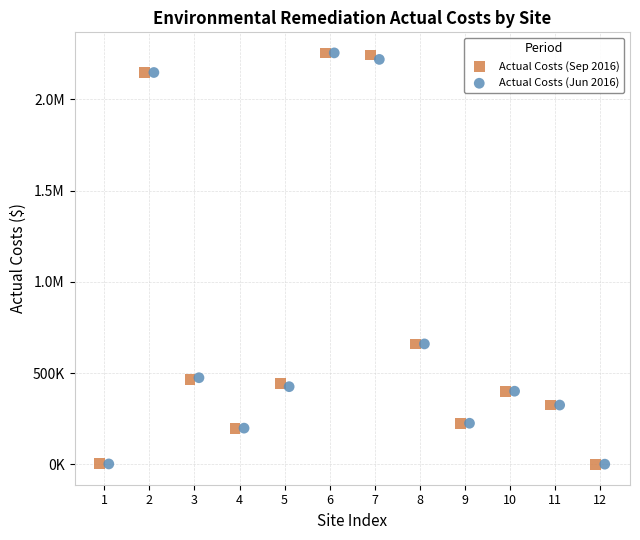

What are all the series names shown in the legend?

Actual Costs (Sep 2016), Actual Costs (Jun 2016)